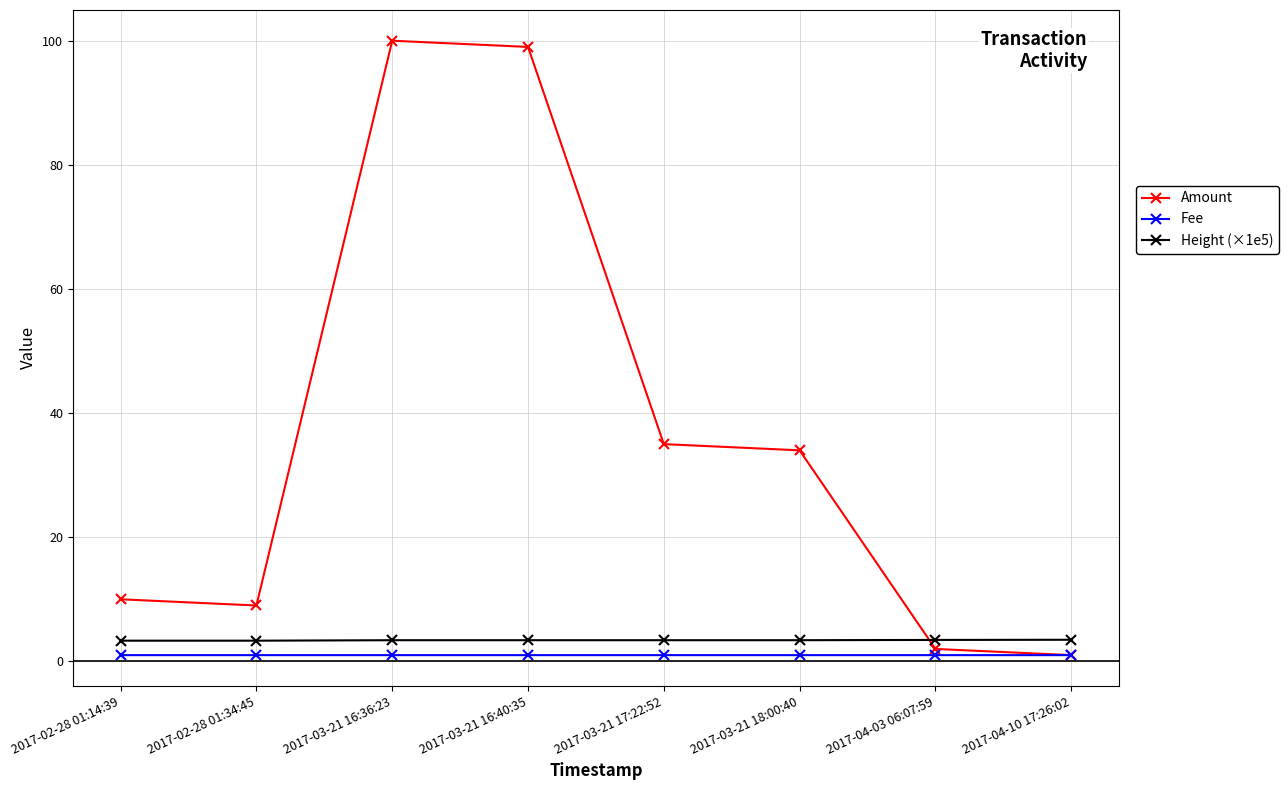

What is the greatest value displayed?

100.0